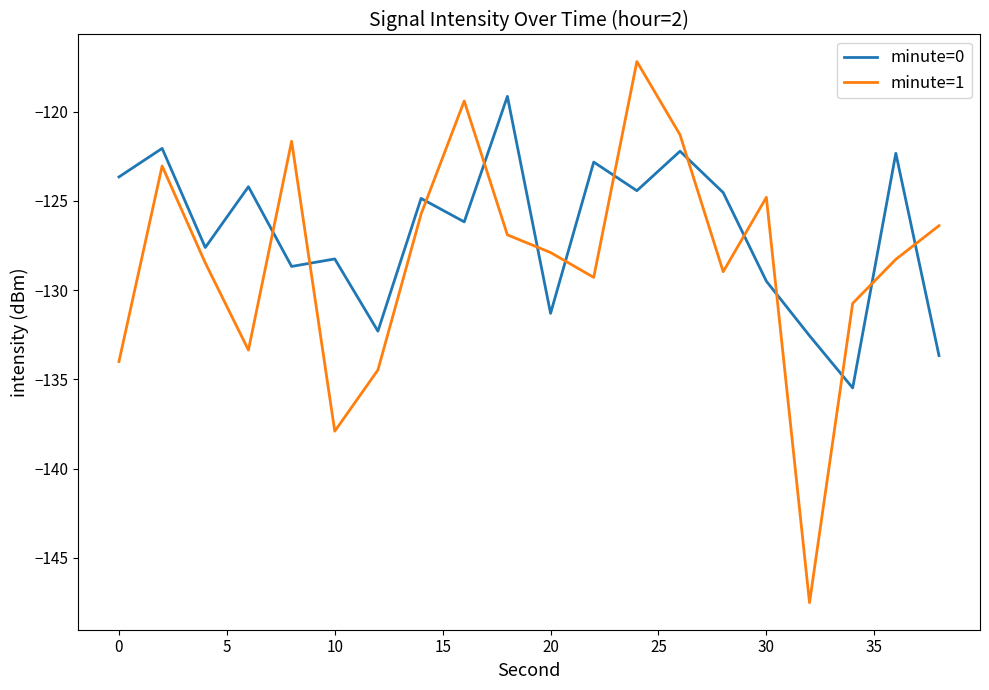

Which series has the widest spread of values?

minute=1